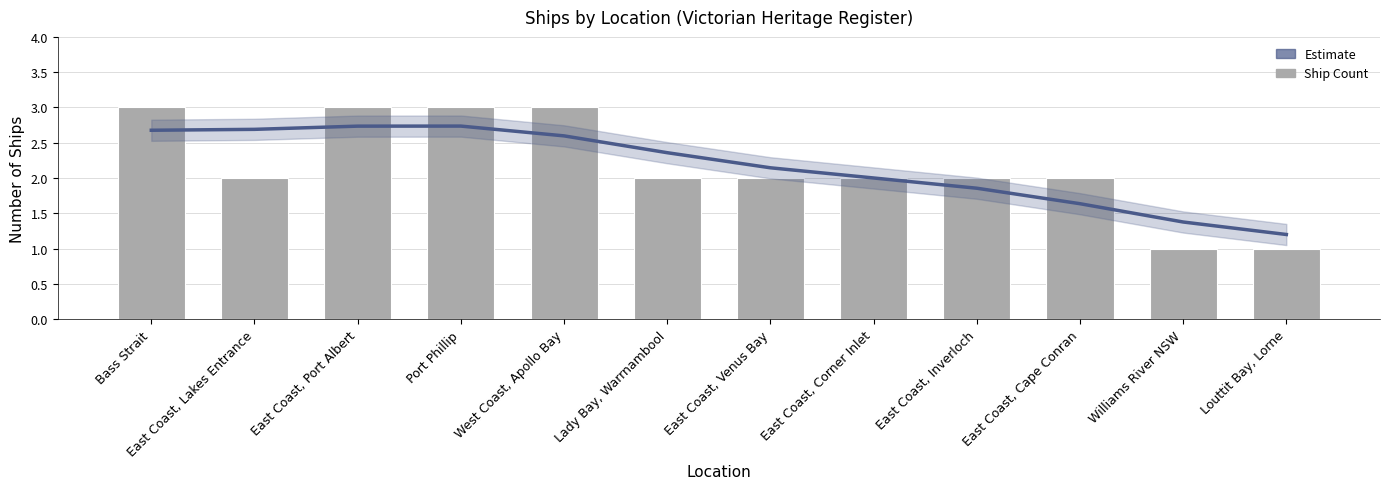

Reading left to right, what are all the values shown in this chart?

Estimate: 2.7	2.7	2.7	2.7	2.6	2.4	2.1	2.0	1.9	1.6	1.4	1.2
Ship Count: 3.0	2.0	3.0	3.0	3.0	2.0	2.0	2.0	2.0	2.0	1.0	1.0